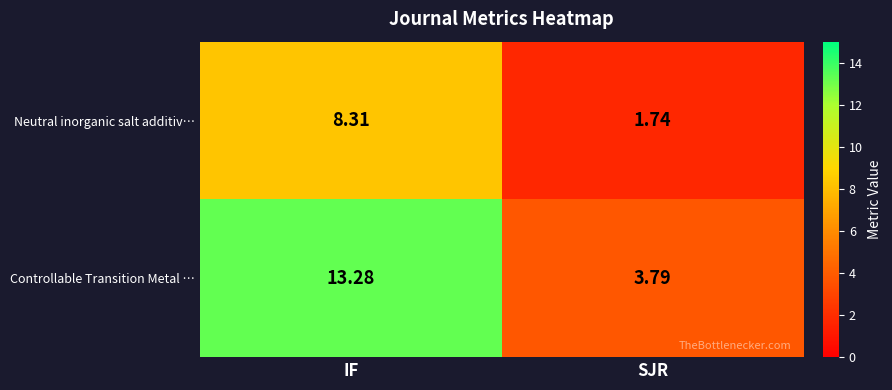

Rank the series by their average value, from lowest to highest.

Neutral inorganic salt additiv…, Controllable Transition Metal …